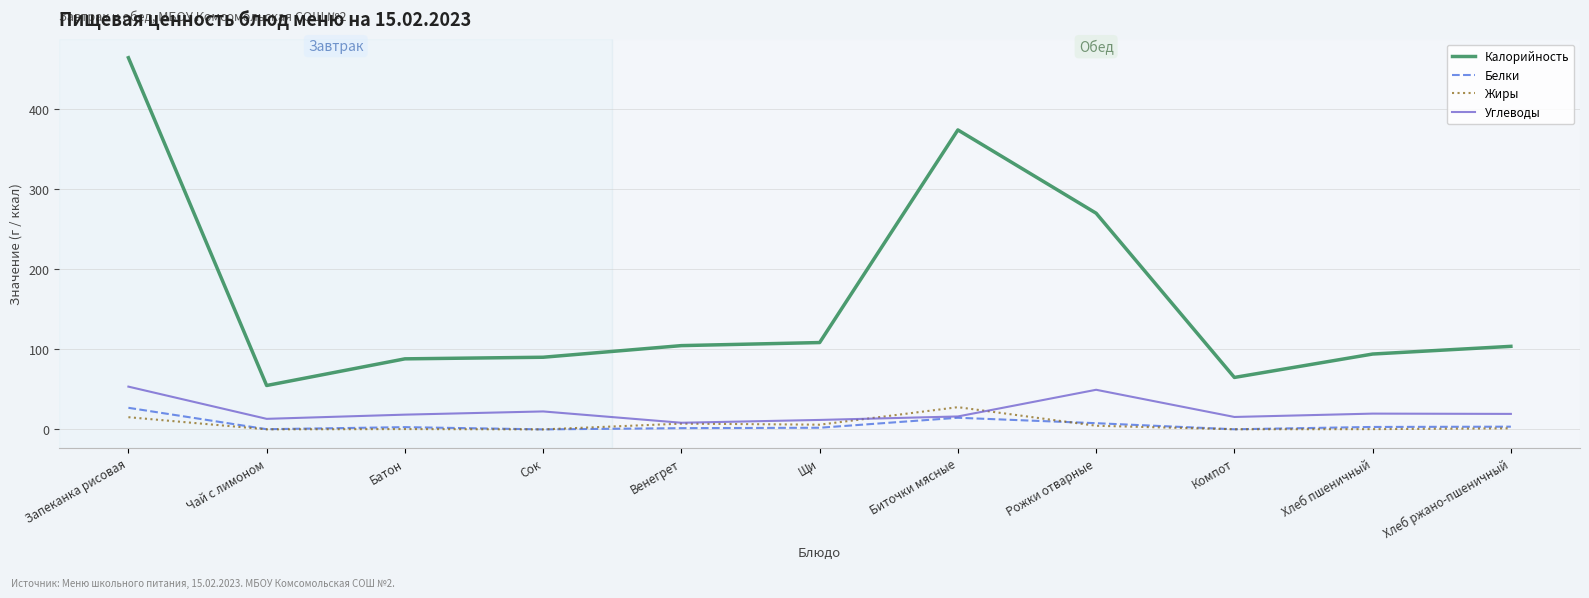

What are all the series names shown in the legend?

Калорийность, Белки, Жиры, Углеводы